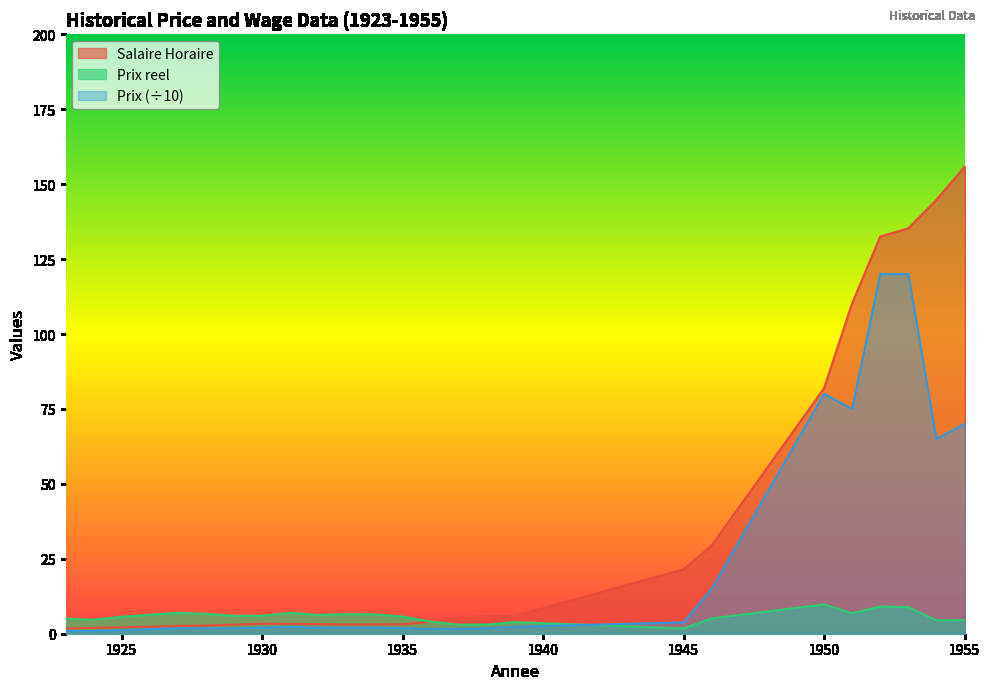

Rank the series by their average value, from highest to lowest.

Salaire Horaire, Prix (÷10), Prix reel